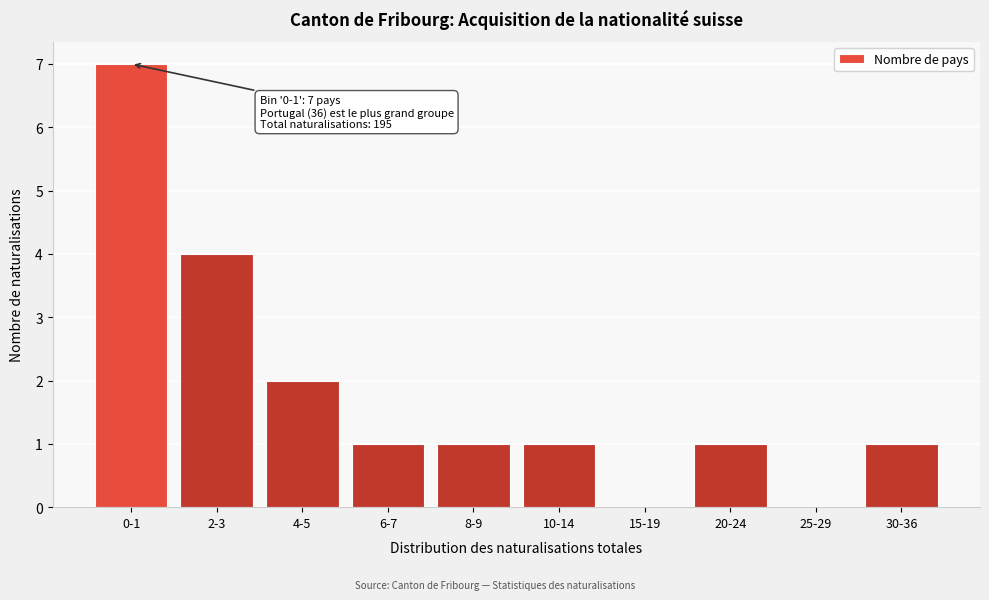

Reading left to right, what are all the values shown in this chart?

0-1=7	2-3=4	4-5=2	6-7=1	8-9=1	10-14=1	15-19=0	20-24=1	25-29=0	30-36=1